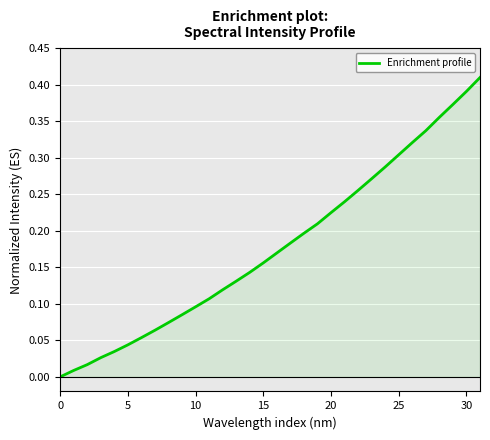

What is the difference between the second highest and second lowest values?

0.4